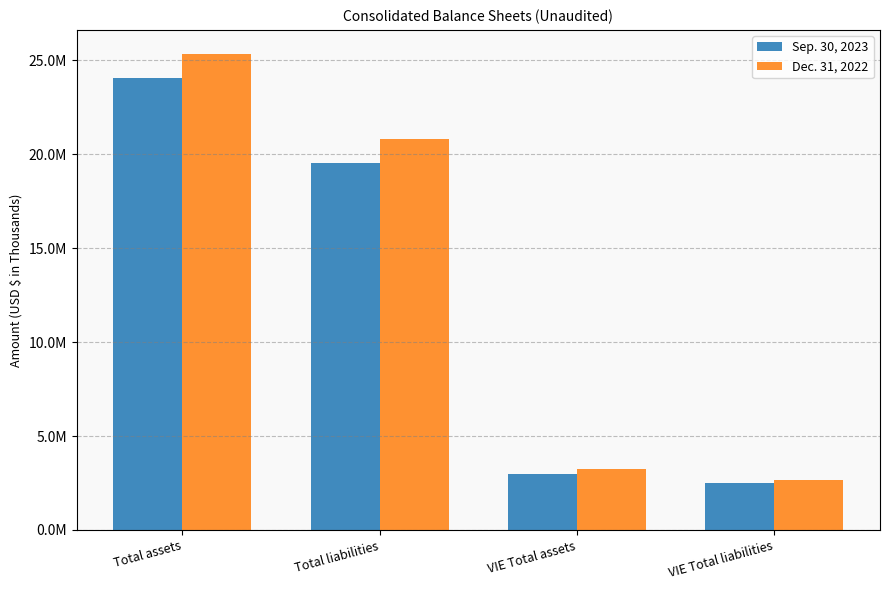

Which category has the highest value in the Dec. 31, 2022 series?

Total assets